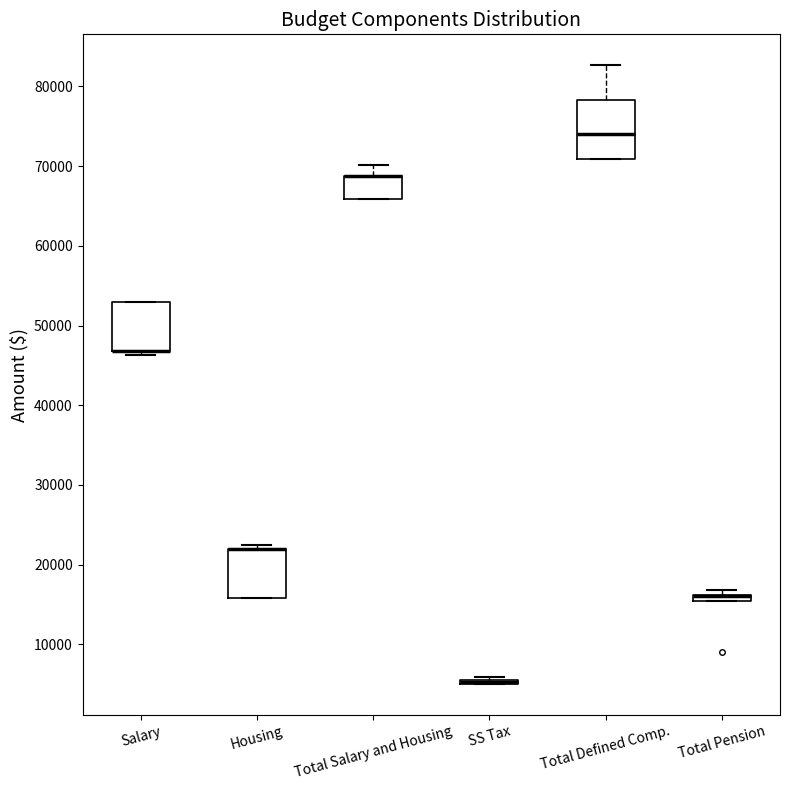

Comparing the boxes themselves (not the whiskers), which one is the tallest?

Total Defined Comp.